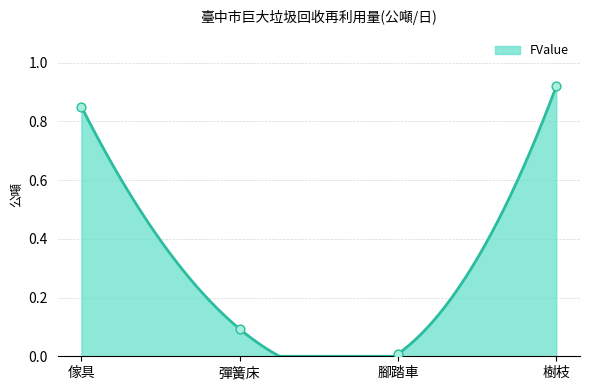

What is the change in value from 彈簧床 to 樹枝?

+0.8